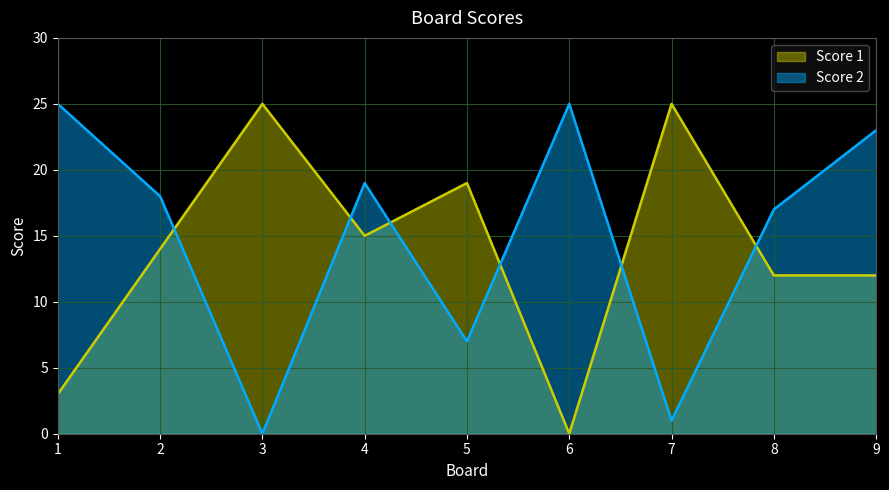

At which label is Score 2 closest to 12?

5